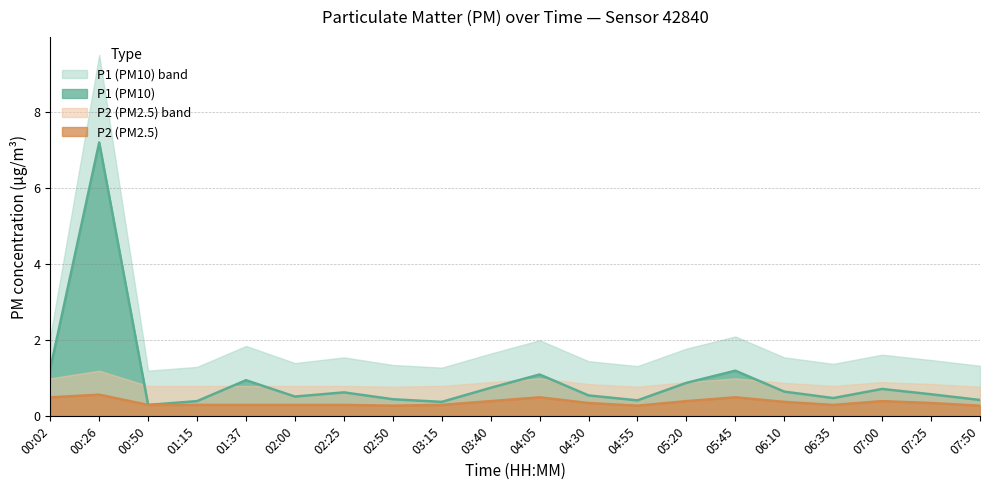

What is the sum of all P2 values?

7.3